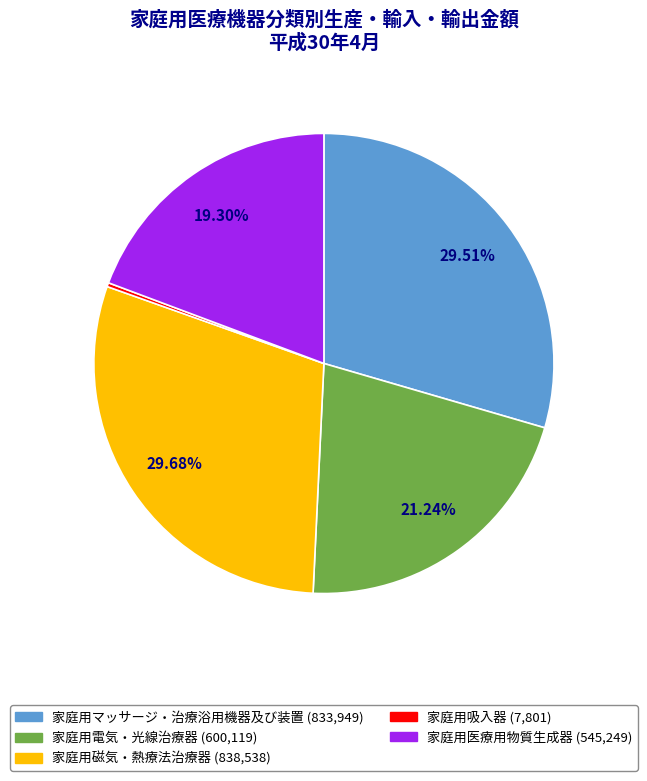

To the nearest percent, what is the combined percentage of 家庭用電気・光線治療器 and 家庭用磁気・熱療法治療器?

51%